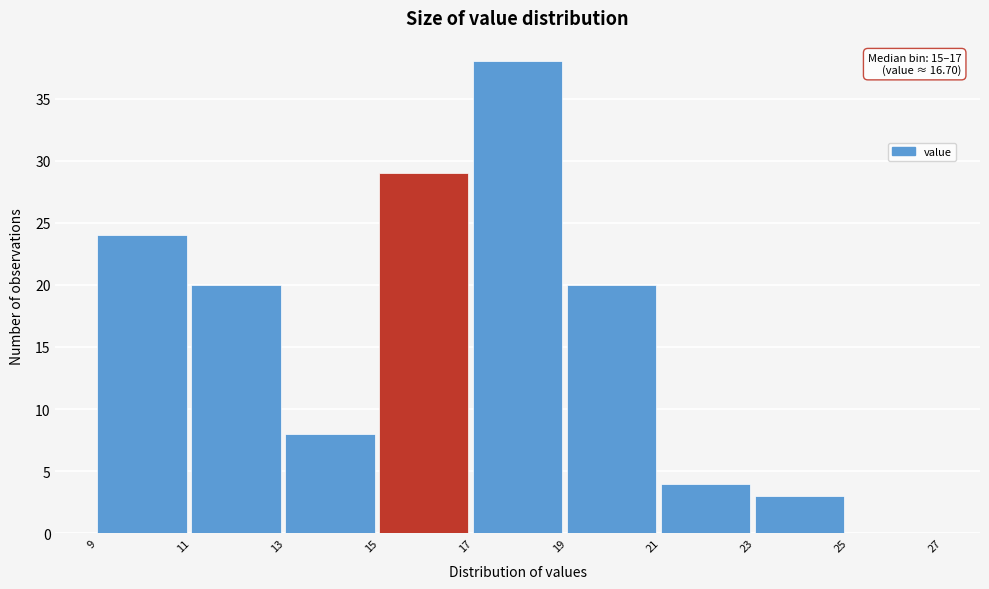

Which range on the x-axis has the tallest bar?

17 to 19